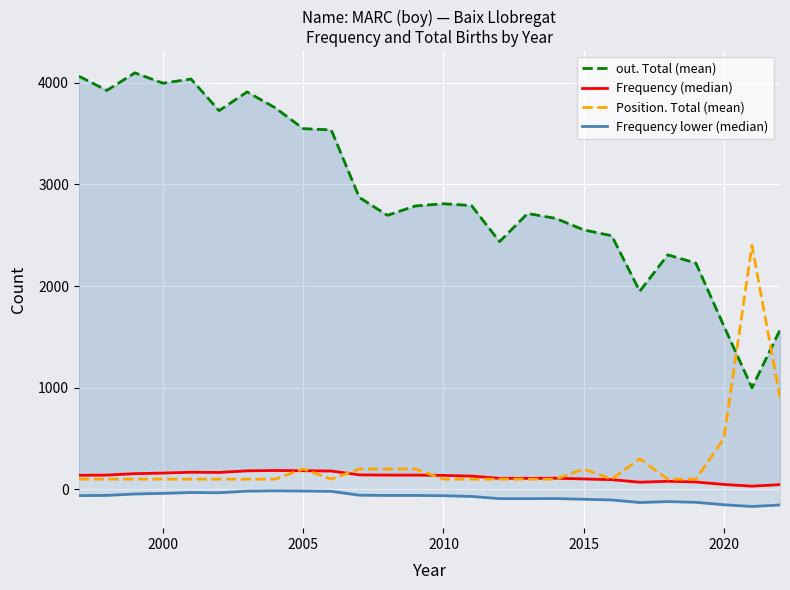

Where does the Frequency lower (median) series first go above -62?

2000